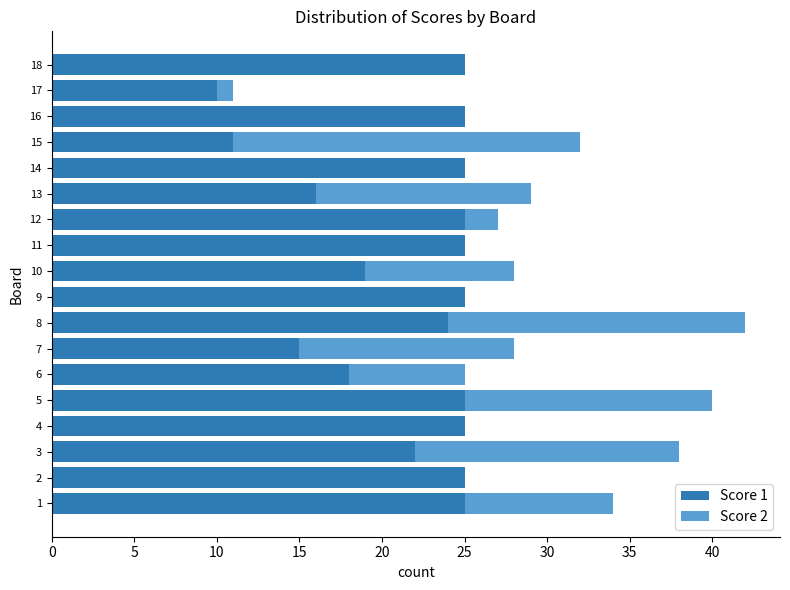

At which category is the sum across all series the highest?

8